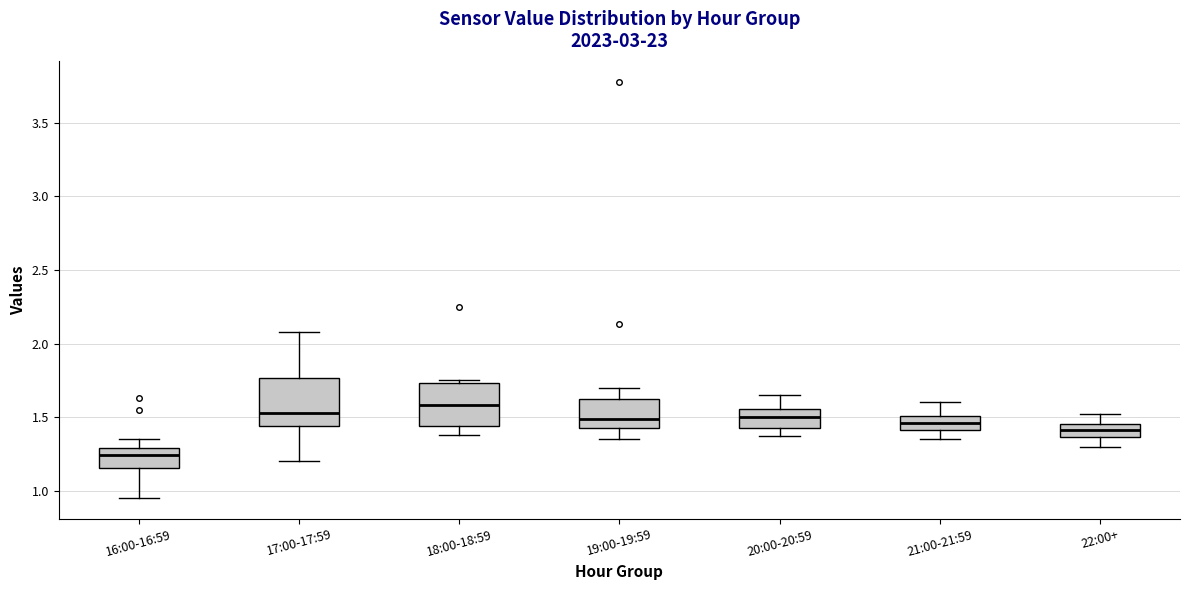

Reading left to right, transcribe this box plot: for each box, give where its median line is, the range the box spans, and where its two whiskers end, as read against the y-axis. The values are not printed on the chart, so give them approximately, as read against the axis.

16:00-16:59: median 1.25, box 1.15 to 1.30, whiskers 0.95 to 1.35
17:00-17:59: median 1.55, box 1.45 to 1.75, whiskers 1.20 to 2.10
18:00-18:59: median 1.60, box 1.45 to 1.75, whiskers 1.40 to 1.75 (just above the box's upper edge)
19:00-19:59: median 1.50, box 1.45 to 1.65, whiskers 1.35 to 1.70
20:00-20:59: median 1.50, box 1.45 to 1.55, whiskers 1.35 to 1.65
21:00-21:59: median 1.45, box 1.40 to 1.50, whiskers 1.35 to 1.60
22:00+: median 1.40, box 1.35 to 1.45, whiskers 1.30 to 1.50